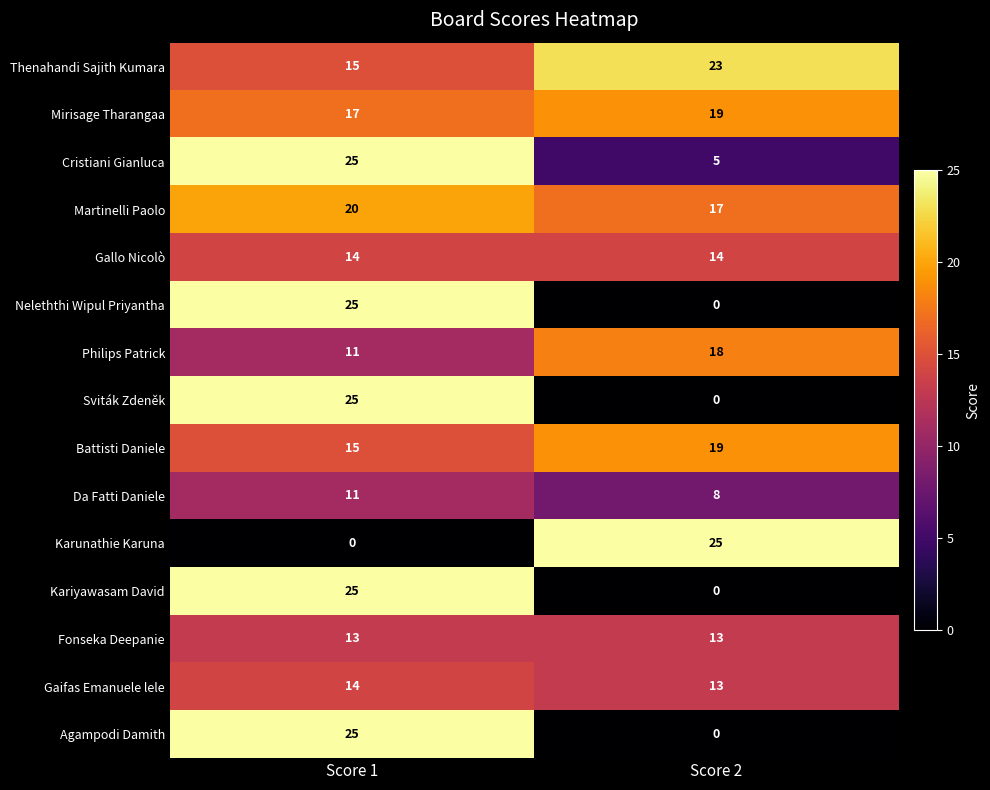

Reading left to right, extract all data points from this chart.

Thenahandi Sajith Kumara: 15	23
Mirisage Tharangaa: 17	19
Cristiani Gianluca: 25	5
Martinelli Paolo: 20	17
Gallo Nicolò: 14	14
Neleththi Wipul Priyantha: 25	0
Philips Patrick: 11	18
Sviták Zdeněk: 25	0
Battisti Daniele: 15	19
Da Fatti Daniele: 11	8
Karunathie Karuna: 0	25
Kariyawasam David: 25	0
Fonseka Deepanie: 13	13
Gaifas Emanuele lele: 14	13
Agampodi Damith: 25	0